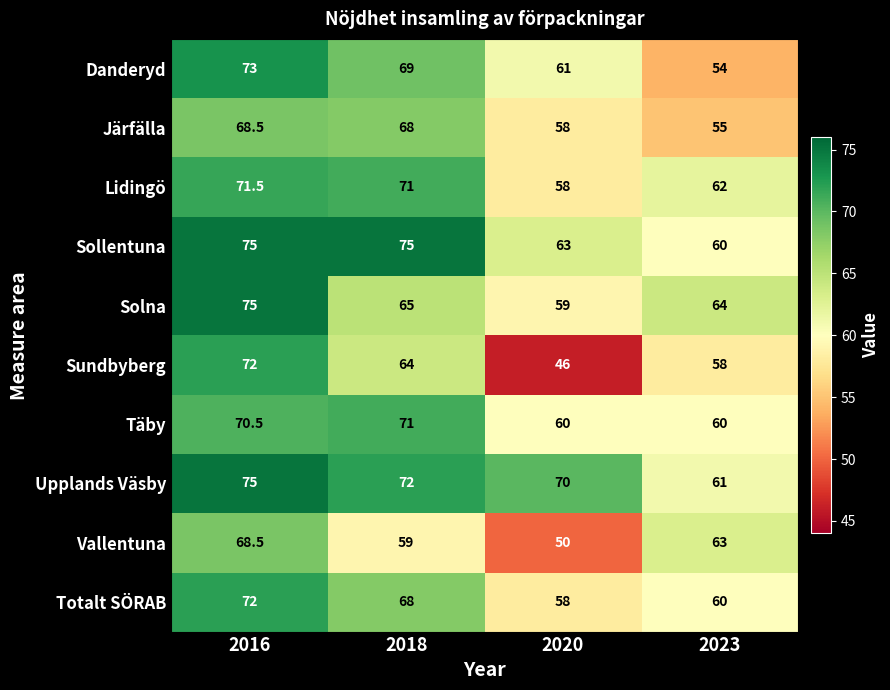

How many series are shown in this chart?

10